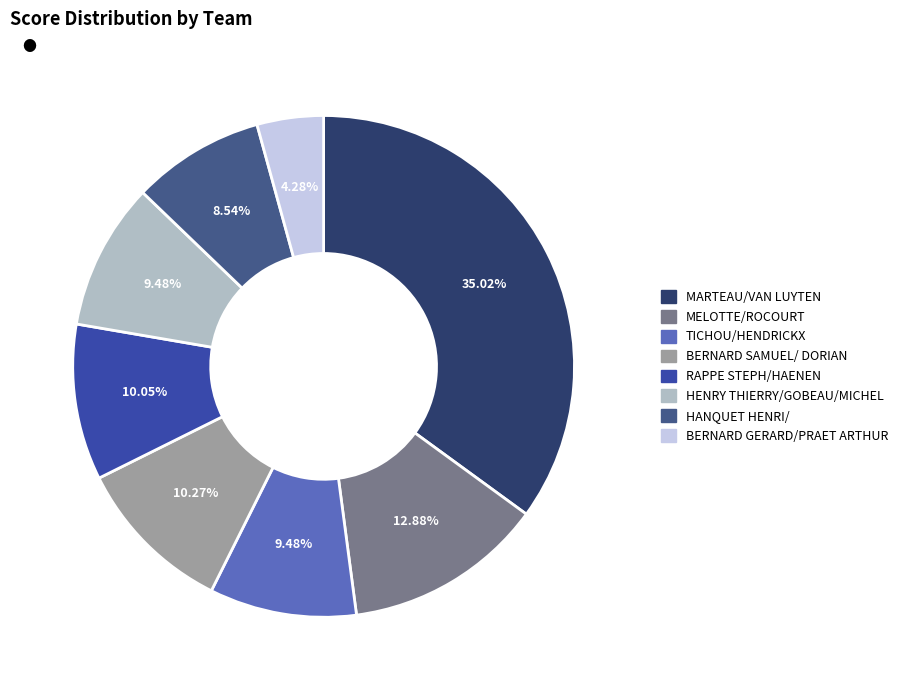

The MARTEAU/VAN LUYTEN slice represents 46% of the pie. True or false?

False